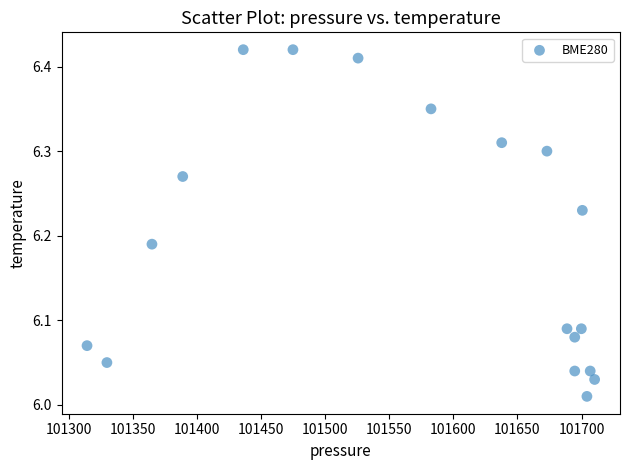

What is the range of X values (max minus min)?

395.8